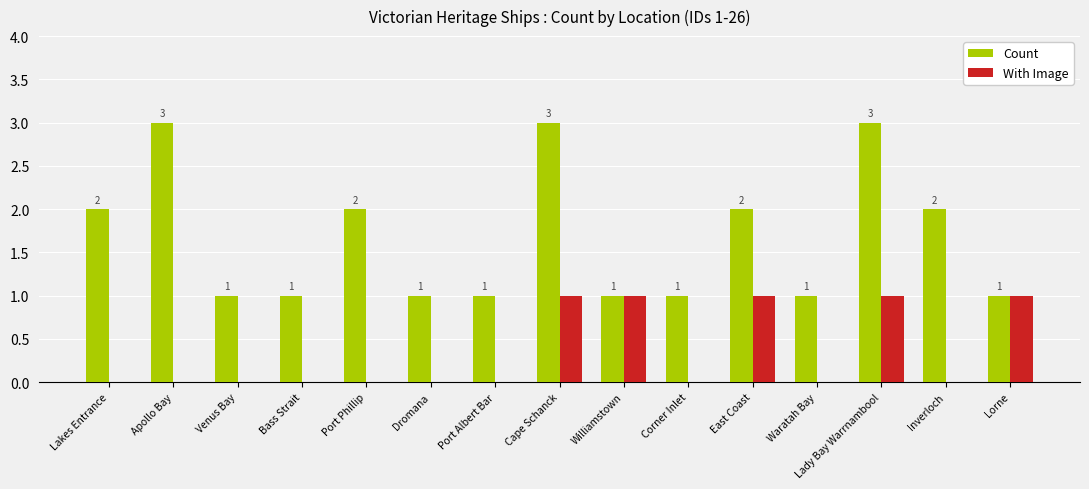

What is the total value across all series at Williamstown?

2